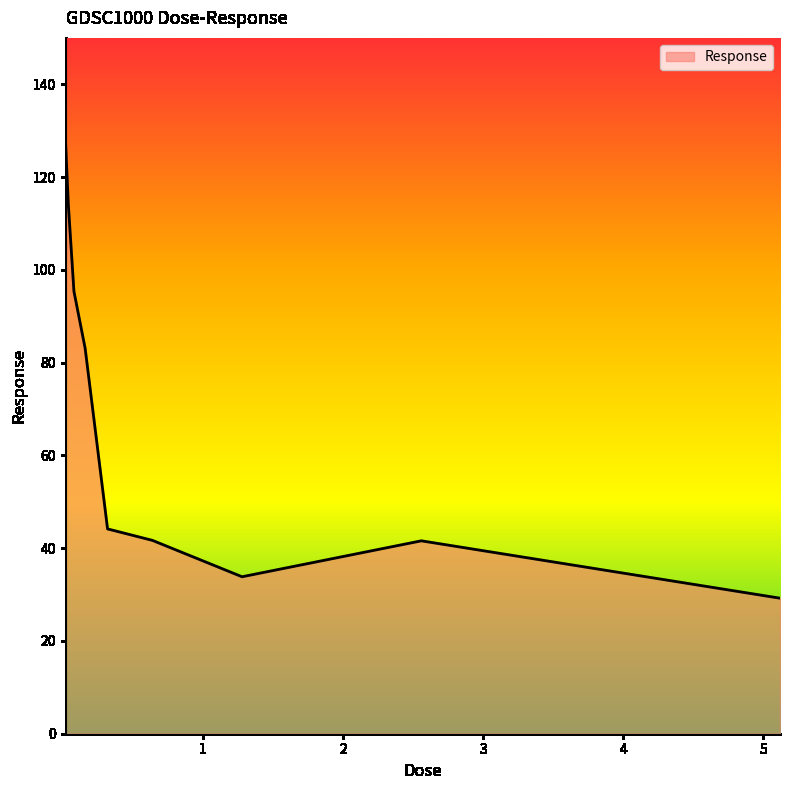

What is the greatest value displayed?

127.6